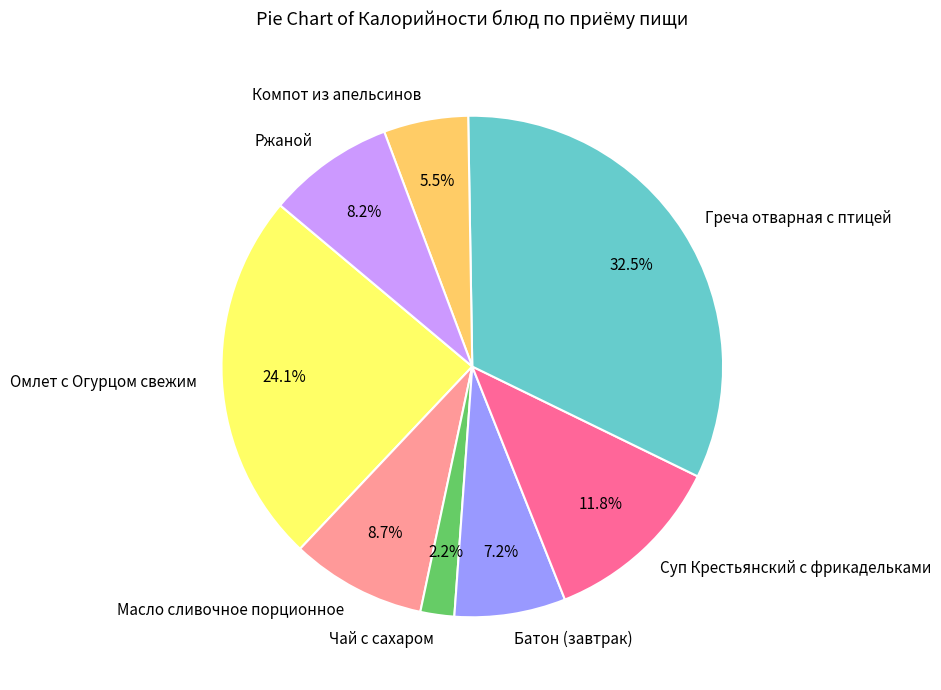

Do Омлет с Огурцом свежим and Суп Крестьянский с фрикадельками together represent more than half of the pie?

No